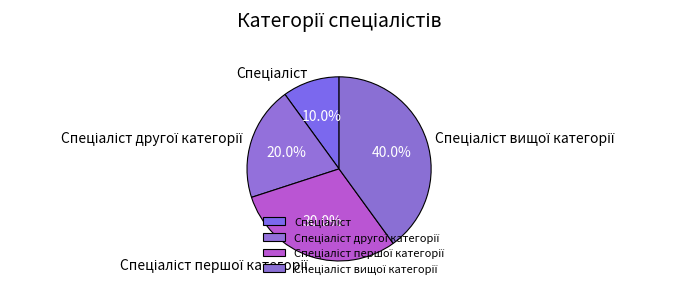

Is there any slice that represents more than half of the pie?

No